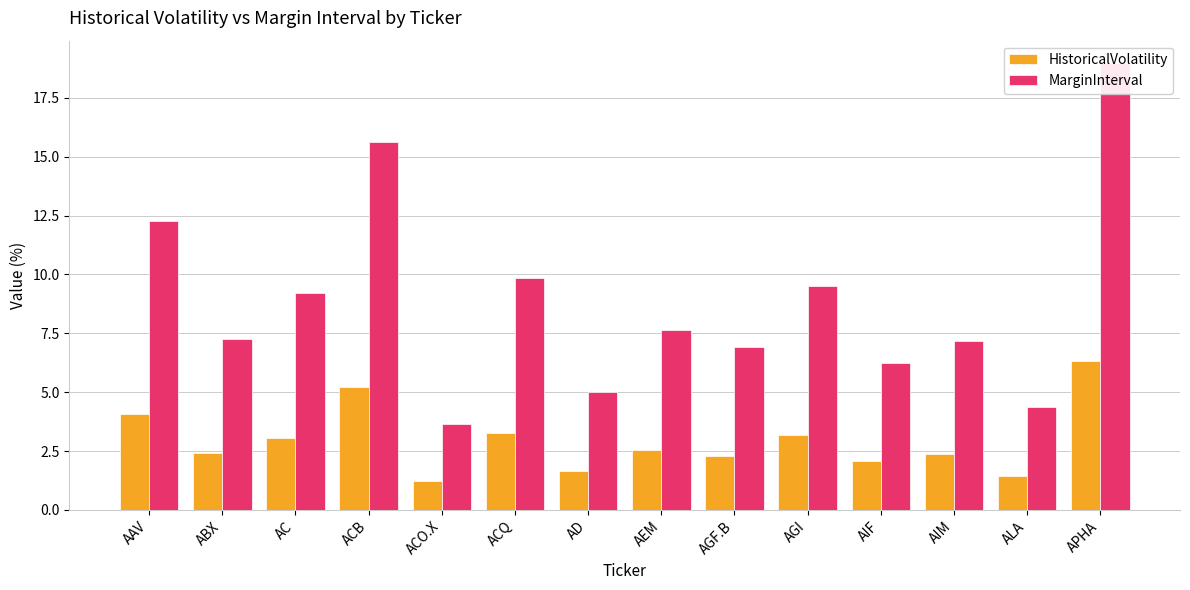

Rank the series at AAV from highest to lowest value.

MarginInterval, HistoricalVolatility